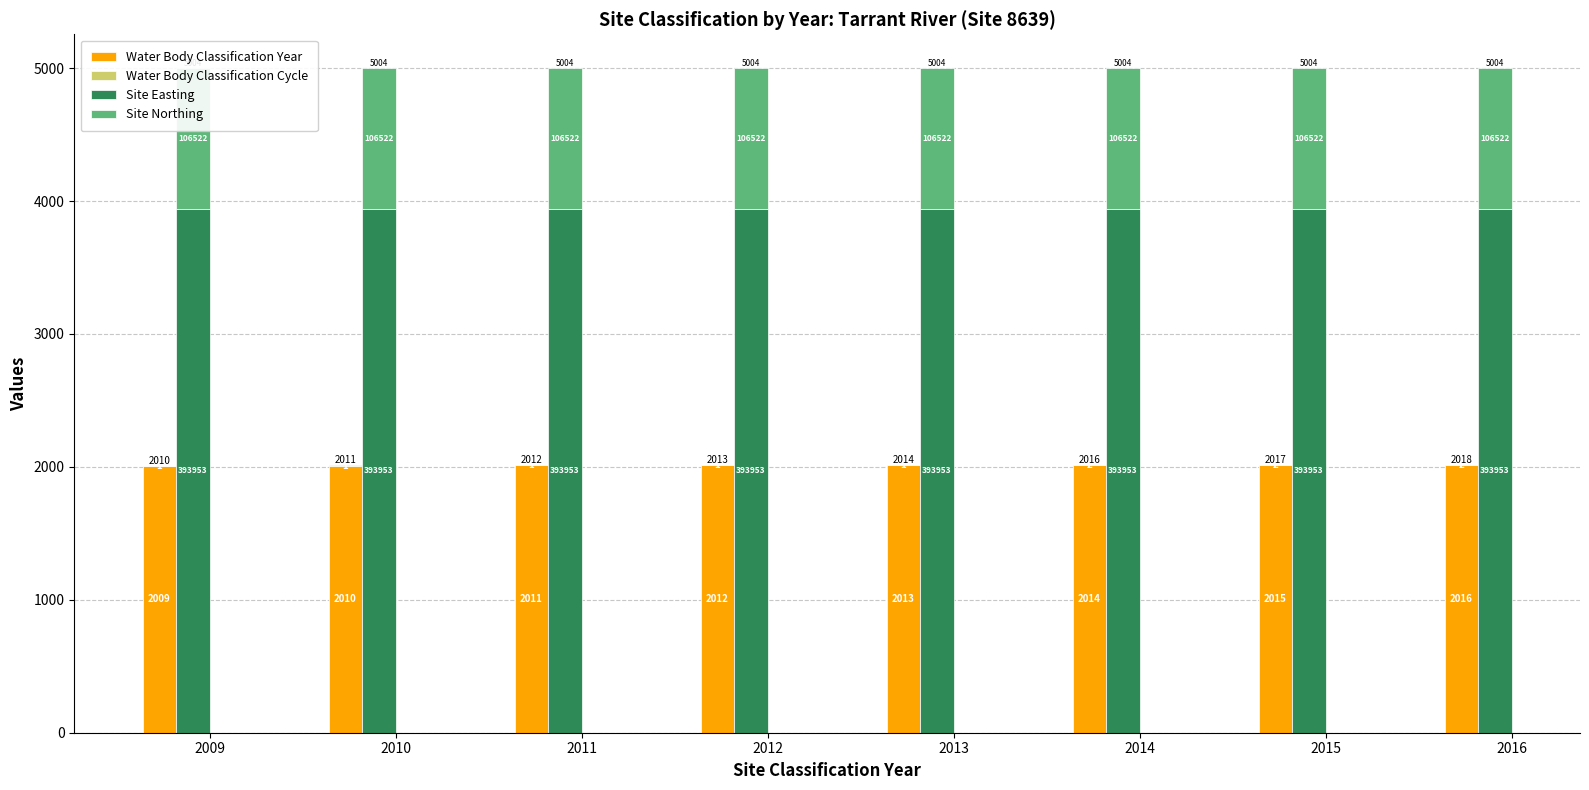

Are the bars horizontal?

No